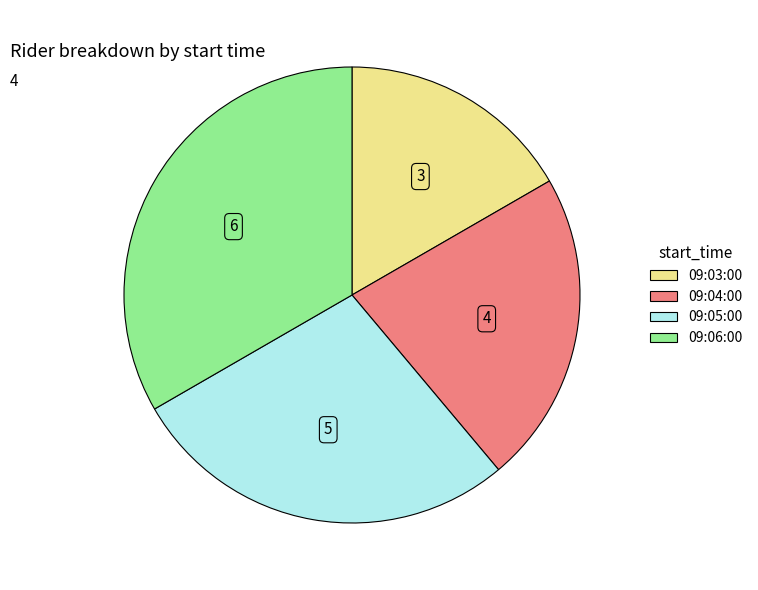

How many segments does this pie chart have?

4